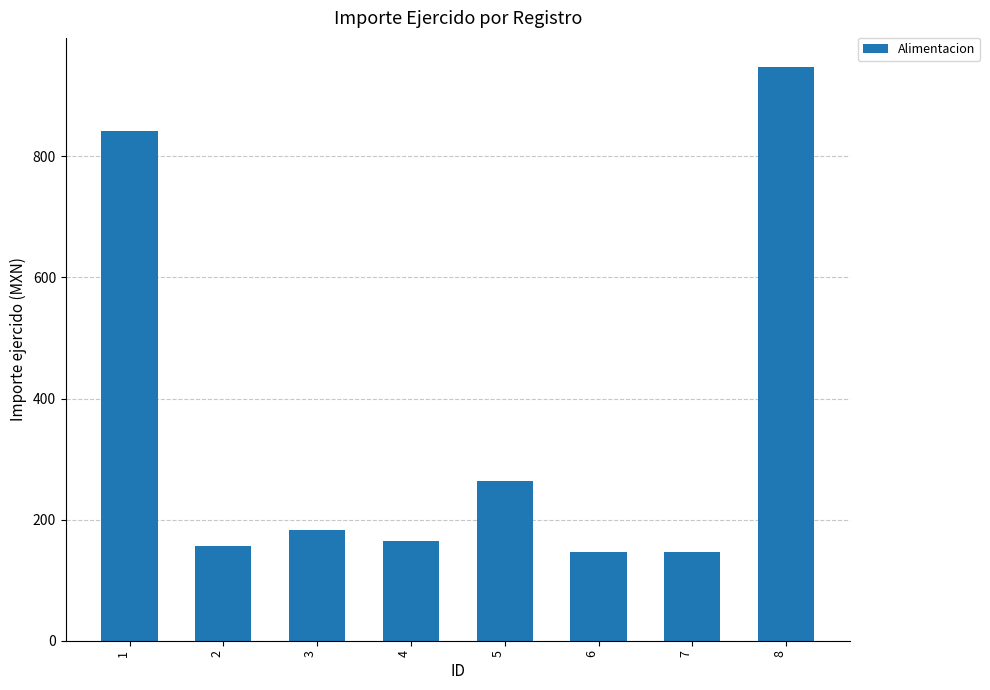

Which has a higher value, 1 or 7?

1